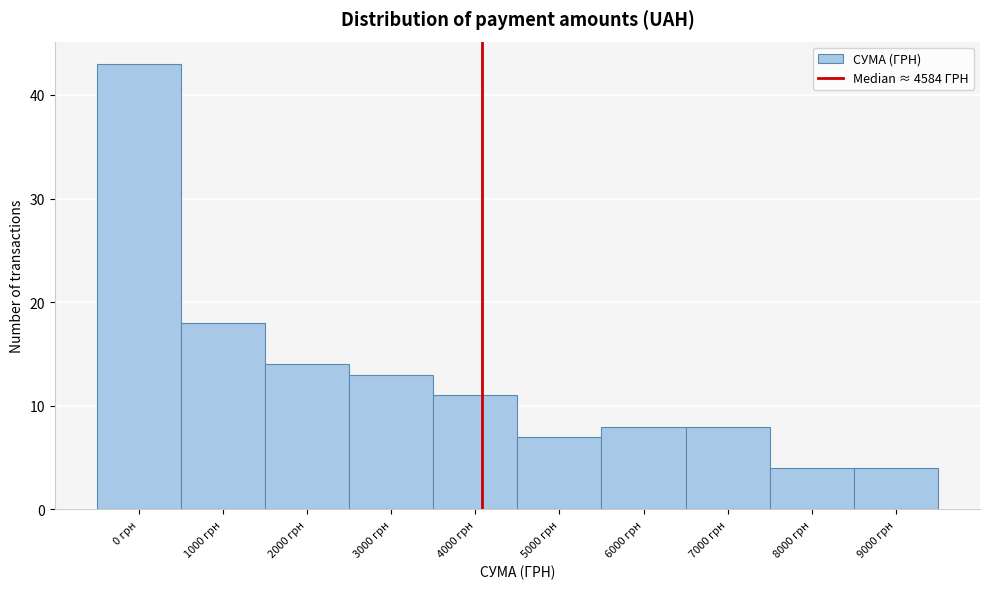

Reading left to right, extract all data points from this chart.

43	18	14	13	11	7	8	8	4	4